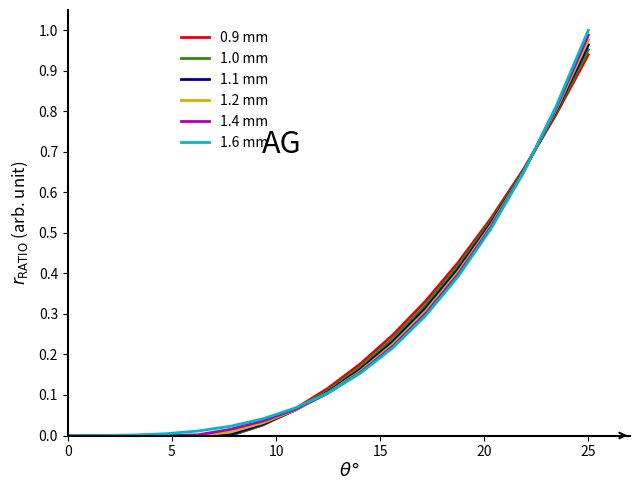

What are all the series names shown in the legend?

0.9 mm, 1.0 mm, 1.1 mm, 1.2 mm, 1.4 mm, 1.6 mm